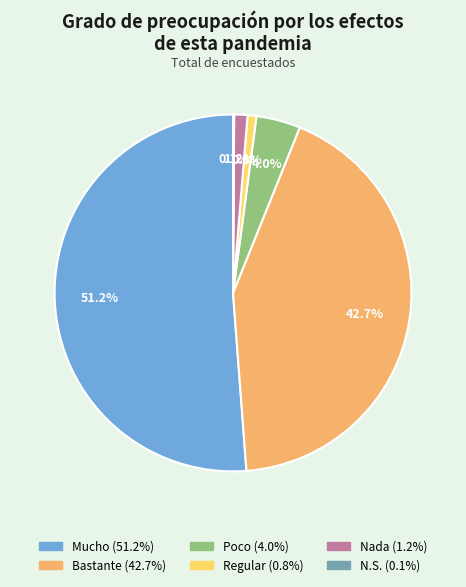

What is the largest slice in the pie chart?

Mucho